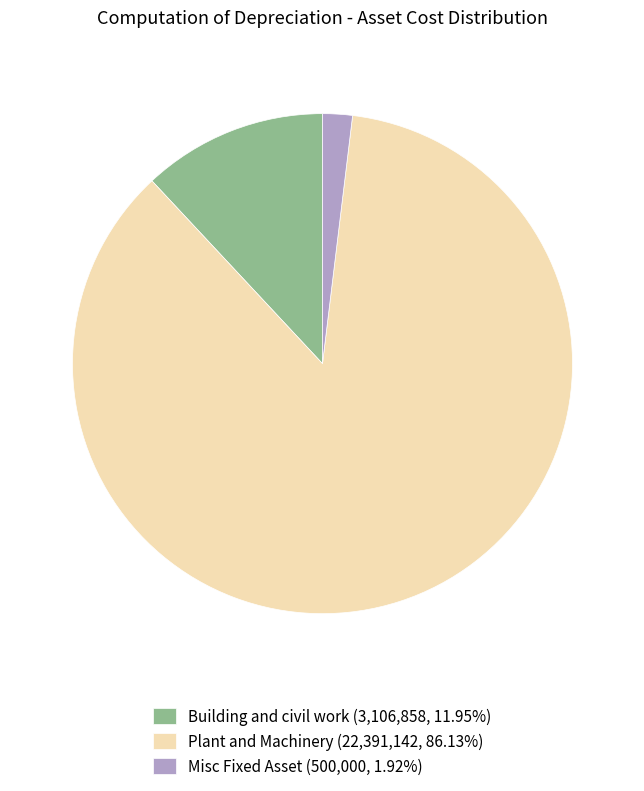

How many segments does this pie chart have?

3